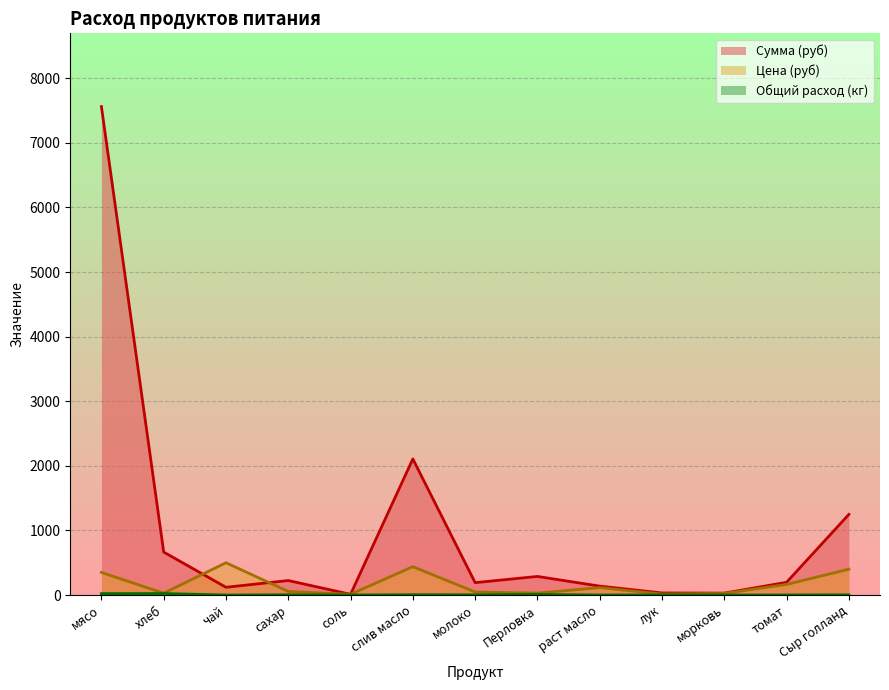

Does the chart display data point markers on the line(s)?

No